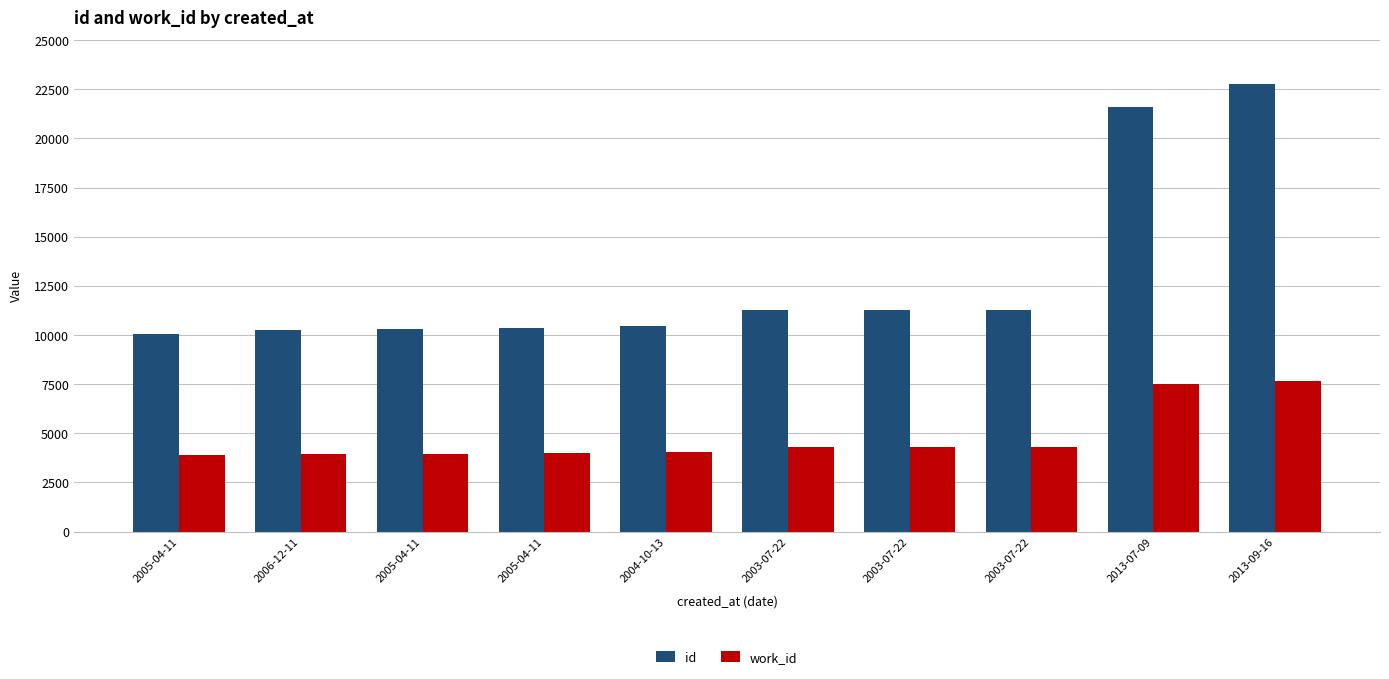

Is the value of work_id at 2013-09-16 greater than the value of id at 2013-09-16?

No